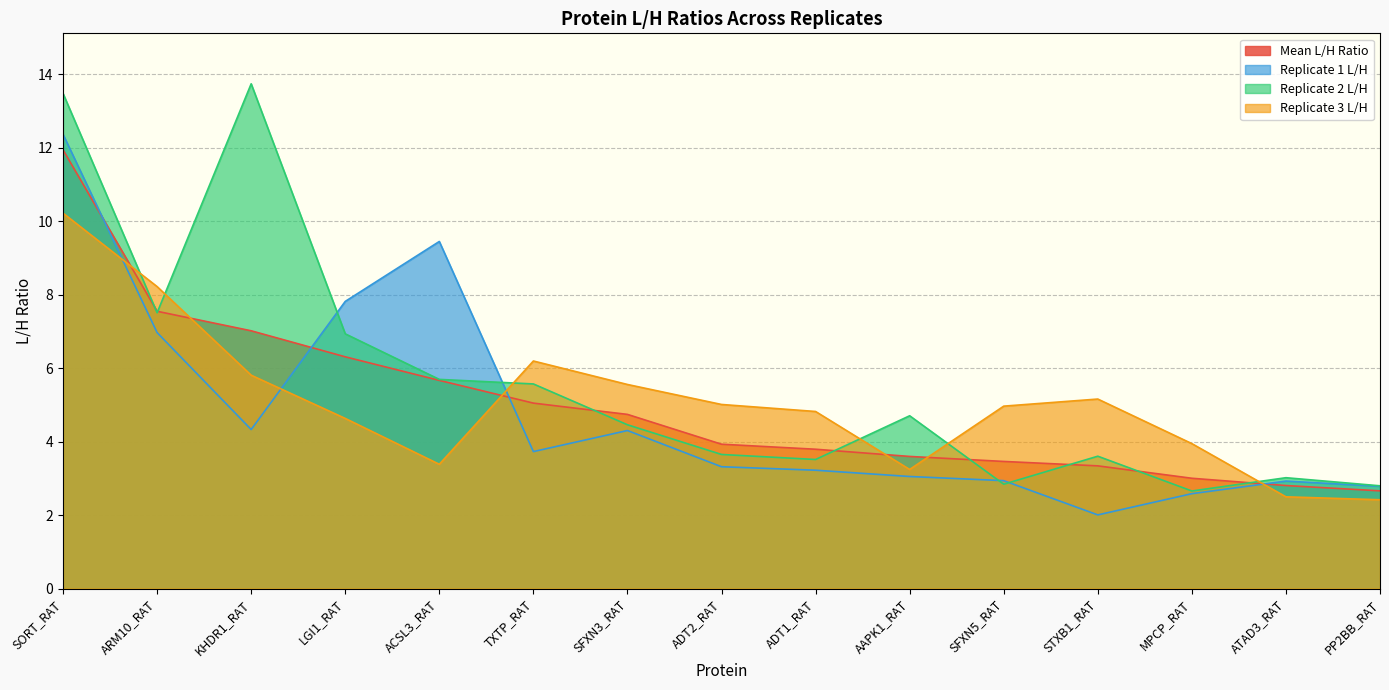

How many data points does each series have?

15